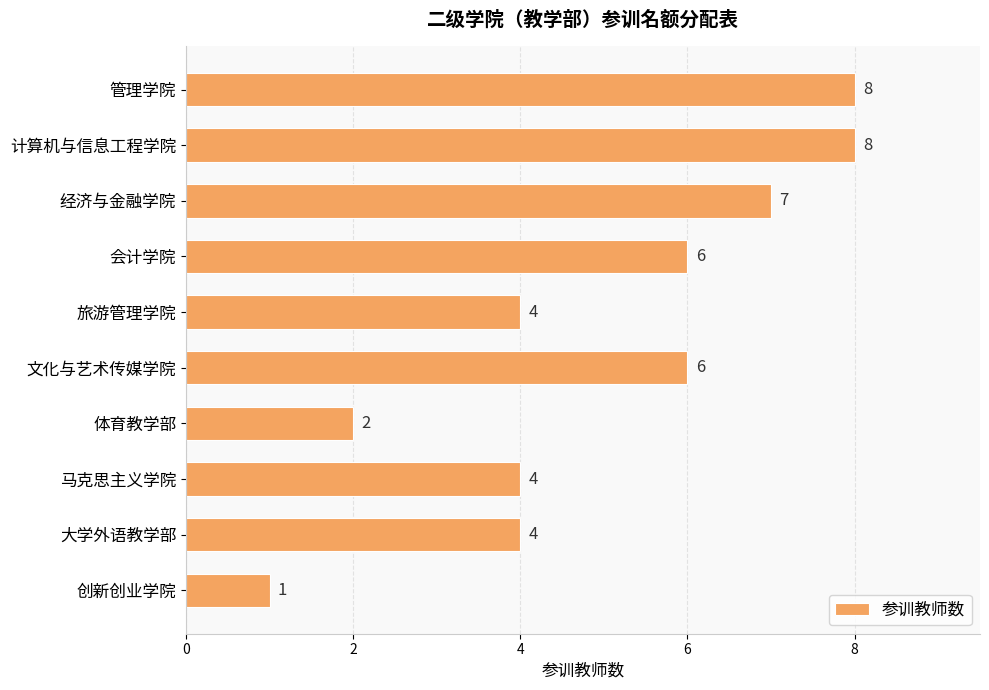

The chart shows a value of 2 at 体育教学部. True or false?

True